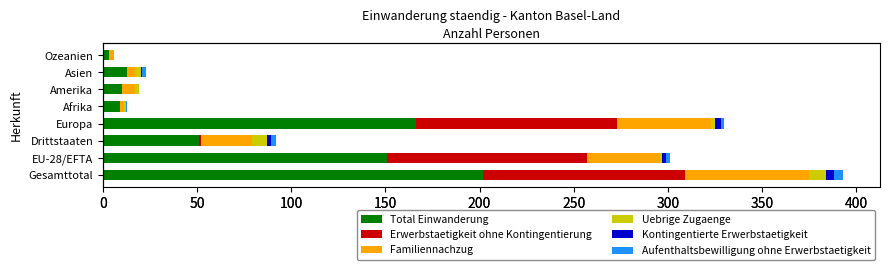

Which series has the largest total across all categories?

Total Einwanderung